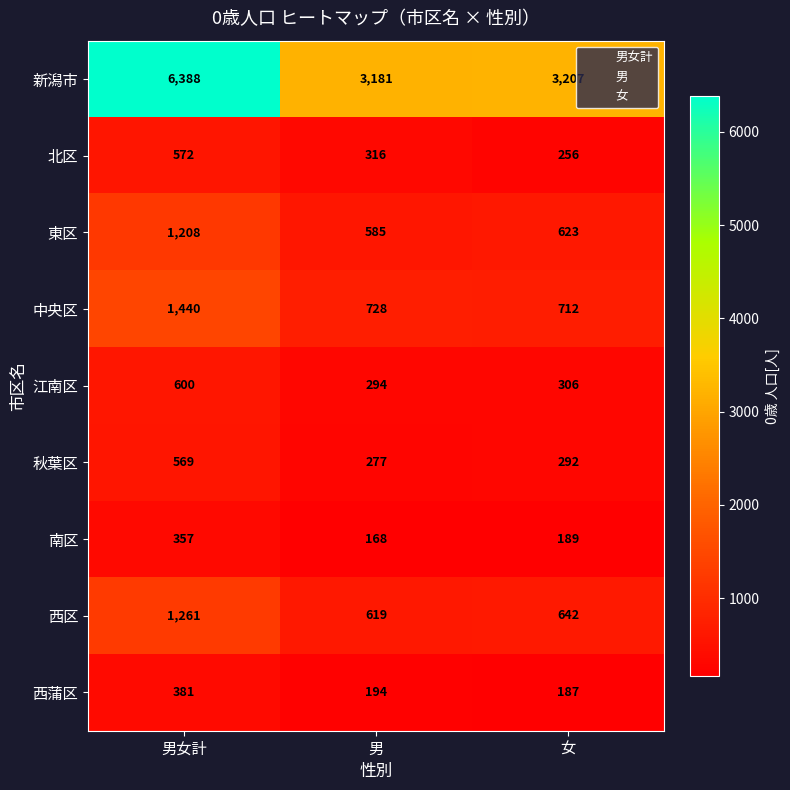

What is the difference between the highest and lowest values at 男?

3013